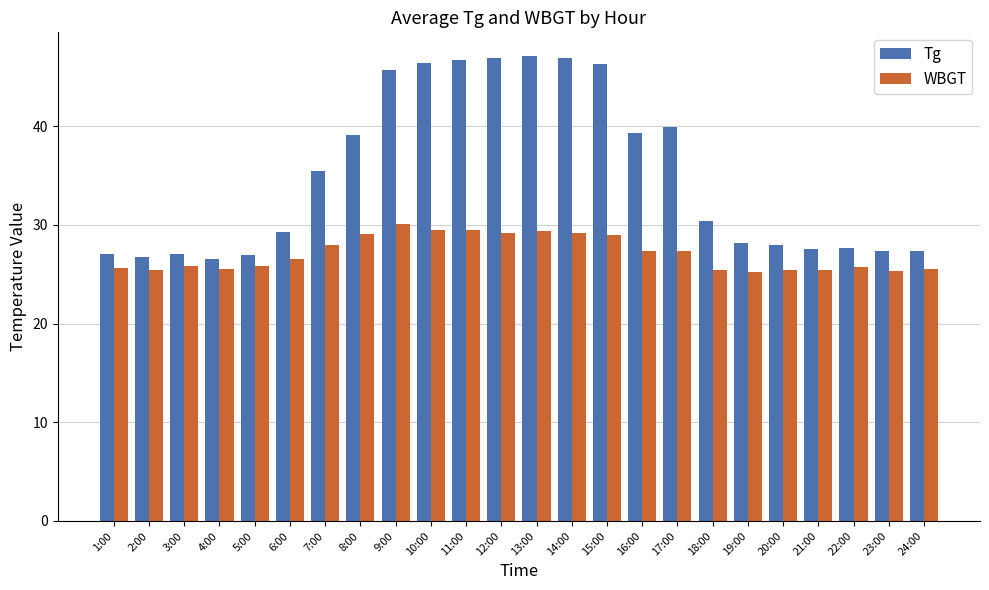

At how many categories does at least one series exceed 42?

7